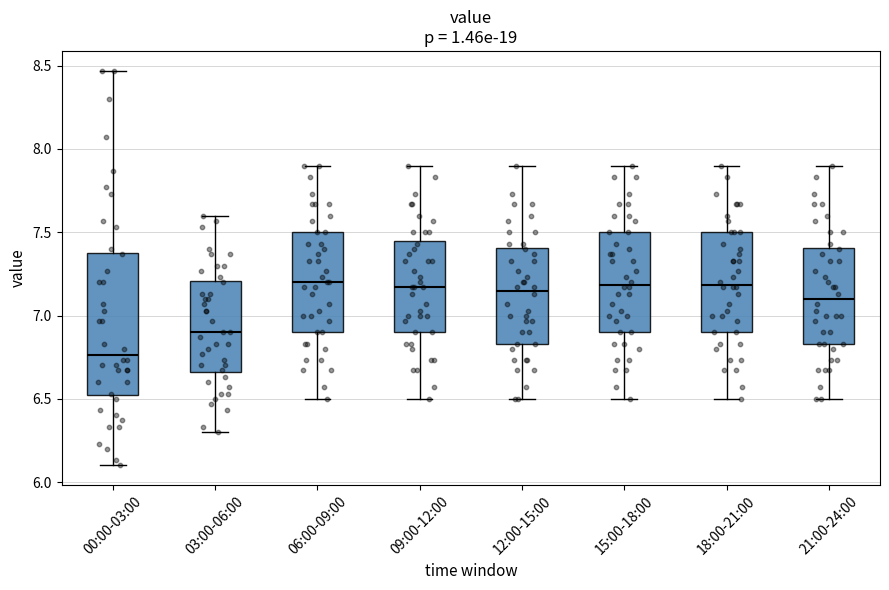

Which box's median line is the lowest?

00:00-03:00